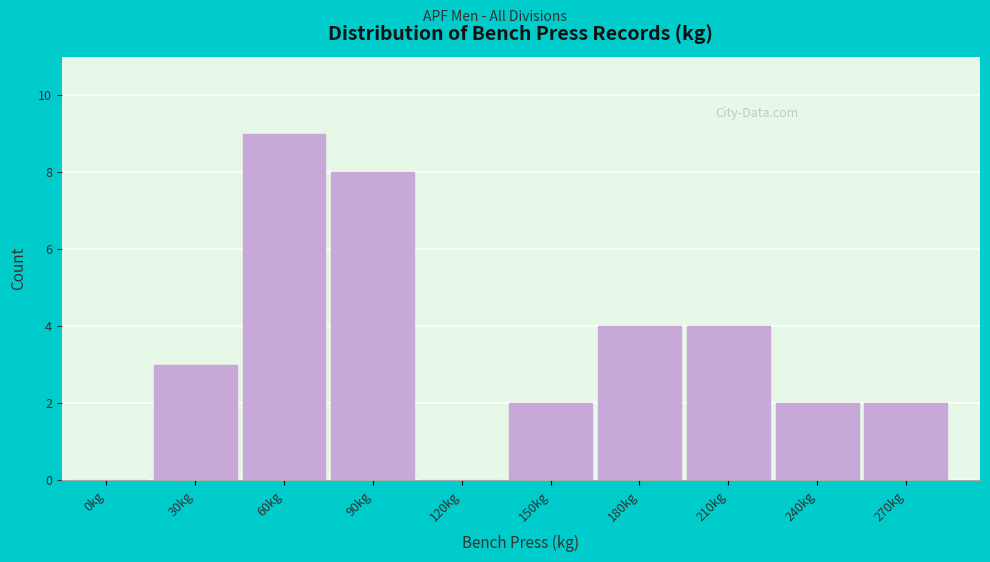

Reading left to right, what are all the values shown in this chart?

0kg=0	30kg=3	60kg=9	90kg=8	120kg=0	150kg=2	180kg=4	210kg=4	240kg=2	270kg=2